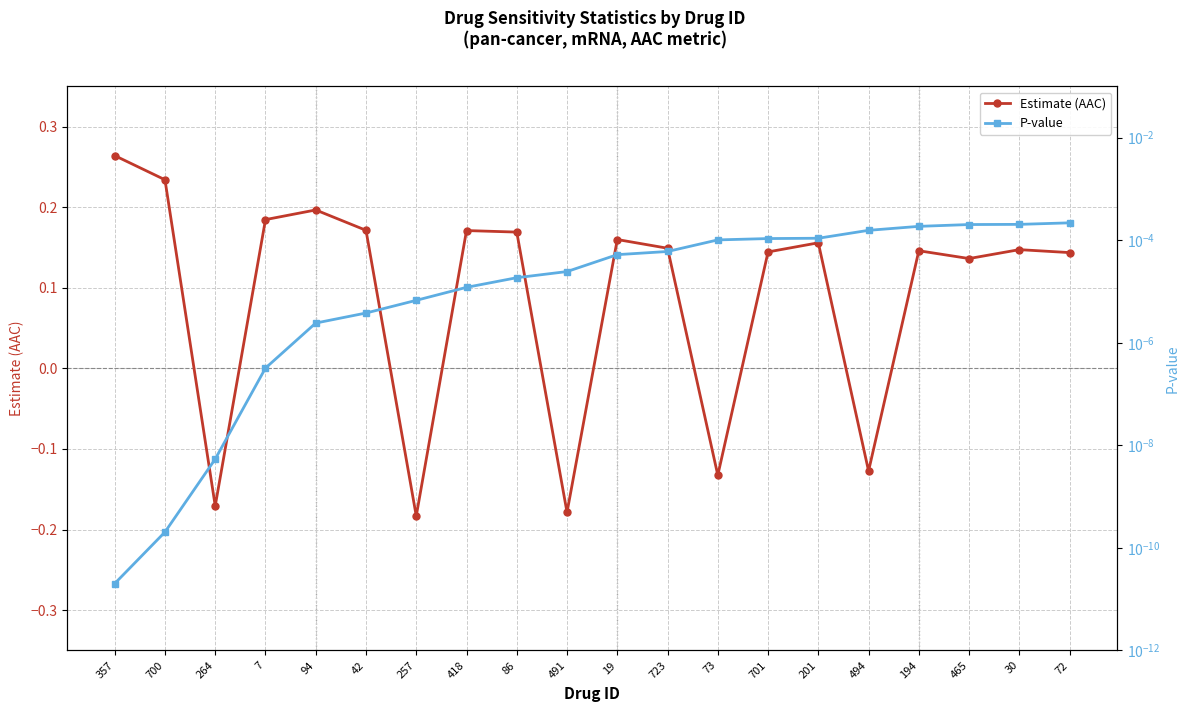

Which category has the lowest value across all series?

257